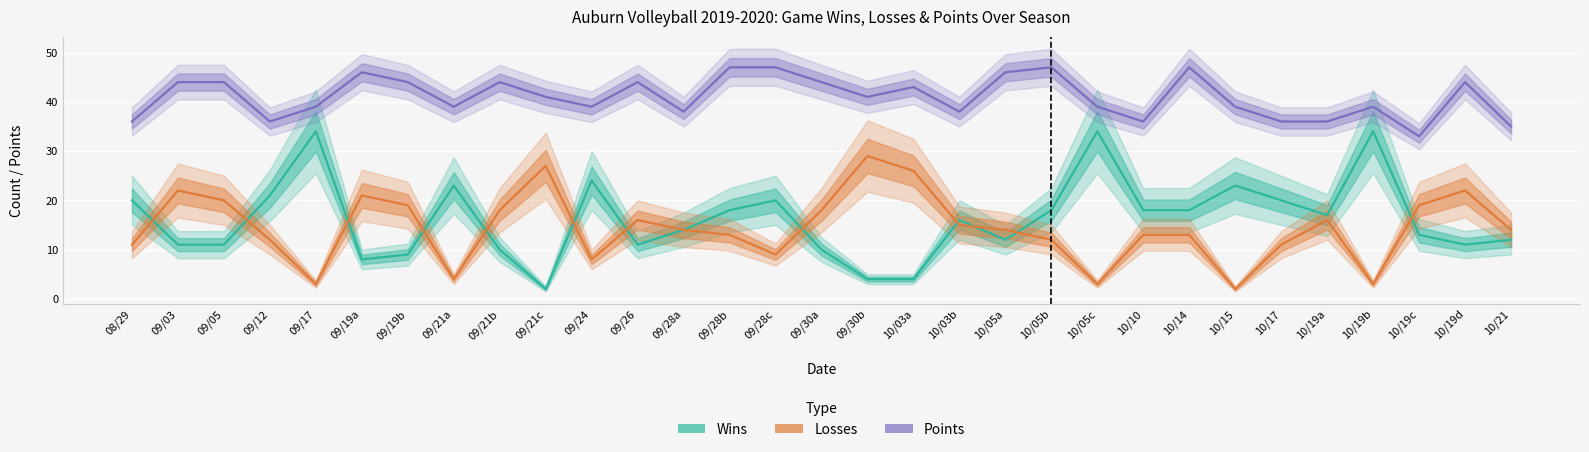

What is the label of the 18th point from the right?

09/28b